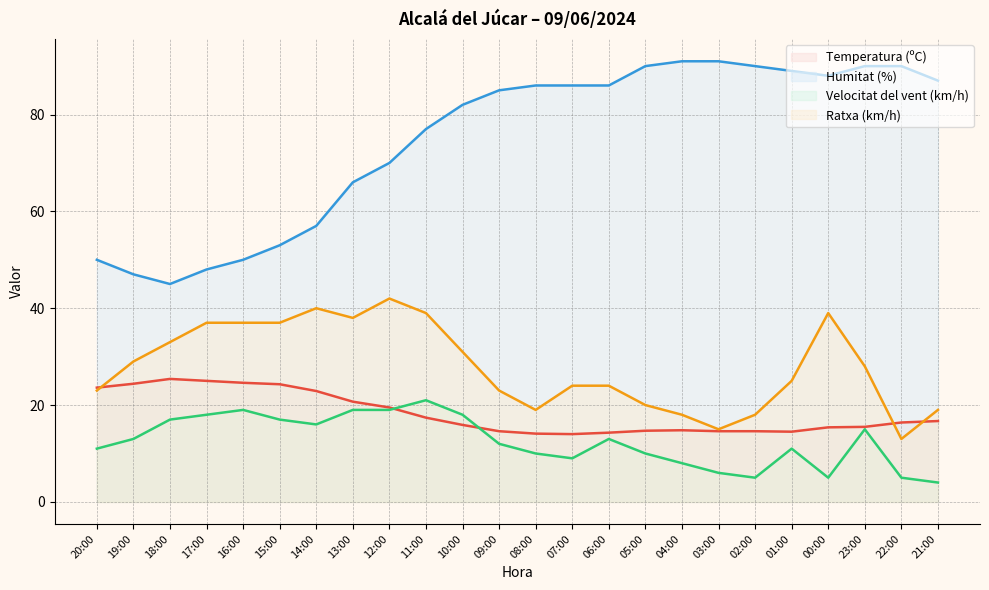

True or false: Humitat (%) has a value of 57.0 at 14:00.

True